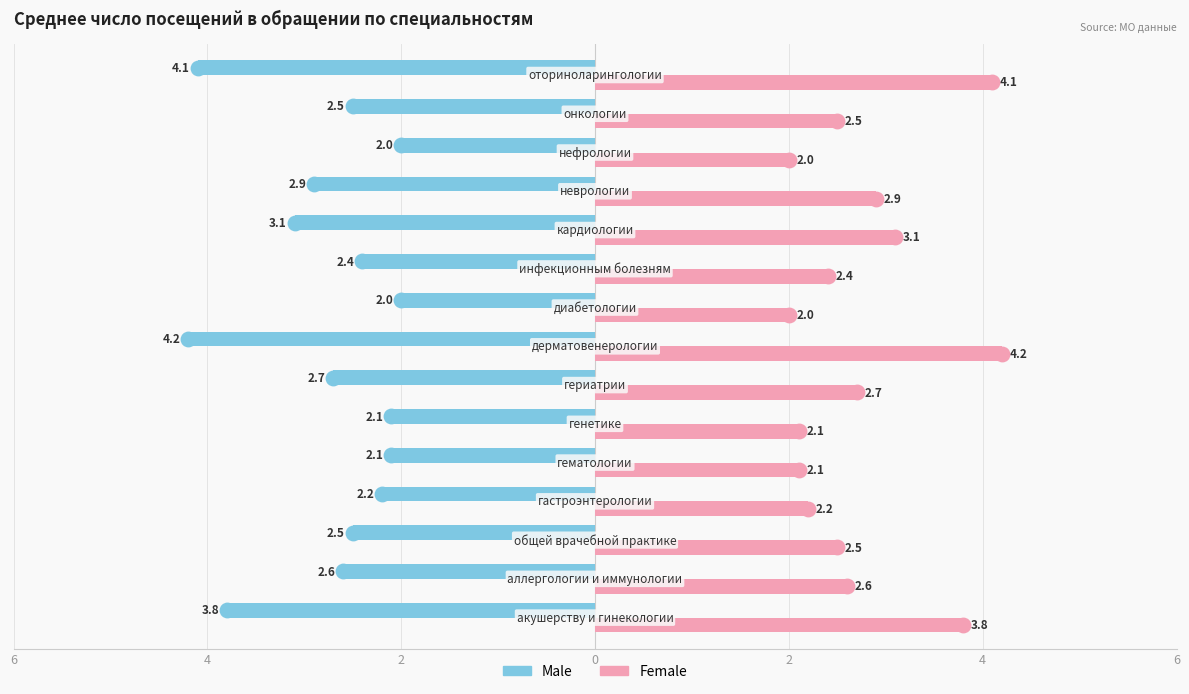

What are all the series names shown in the legend?

Male, Female